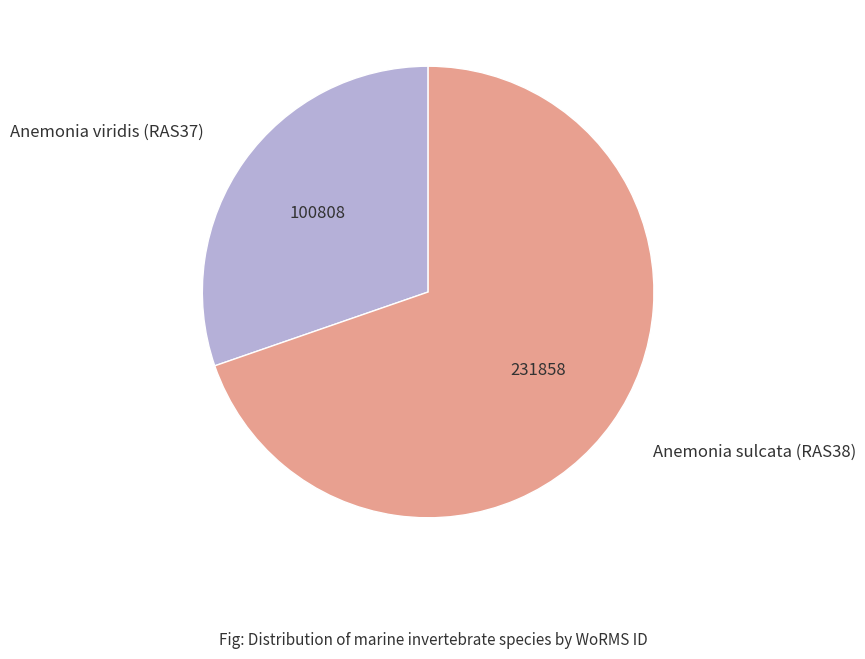

Is there a majority slice in this chart?

Yes